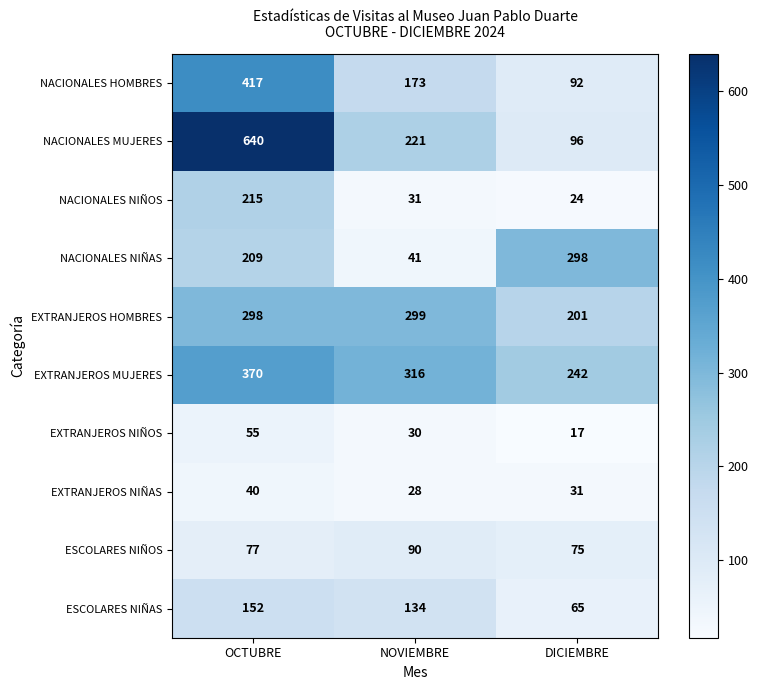

Reading right to left, transcribe all the data shown in this chart.

NACIONALES HOMBRES: DICIEMBRE=92	NOVIEMBRE=173	OCTUBRE=417
NACIONALES MUJERES: DICIEMBRE=96	NOVIEMBRE=221	OCTUBRE=640
NACIONALES NIÑOS: DICIEMBRE=24	NOVIEMBRE=31	OCTUBRE=215
NACIONALES NIÑAS: DICIEMBRE=298	NOVIEMBRE=41	OCTUBRE=209
EXTRANJEROS HOMBRES: DICIEMBRE=201	NOVIEMBRE=299	OCTUBRE=298
EXTRANJEROS MUJERES: DICIEMBRE=242	NOVIEMBRE=316	OCTUBRE=370
EXTRANJEROS NIÑOS: DICIEMBRE=17	NOVIEMBRE=30	OCTUBRE=55
EXTRANJEROS NIÑAS: DICIEMBRE=31	NOVIEMBRE=28	OCTUBRE=40
ESCOLARES NIÑOS: DICIEMBRE=75	NOVIEMBRE=90	OCTUBRE=77
ESCOLARES NIÑAS: DICIEMBRE=65	NOVIEMBRE=134	OCTUBRE=152